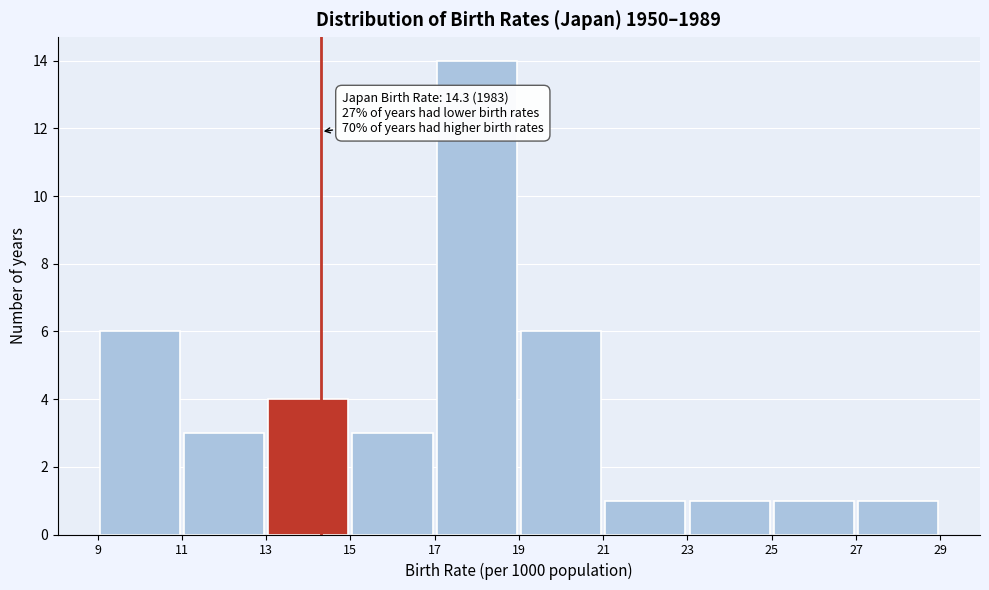

Over which range of the x-axis is the bar tallest?

17 to 19